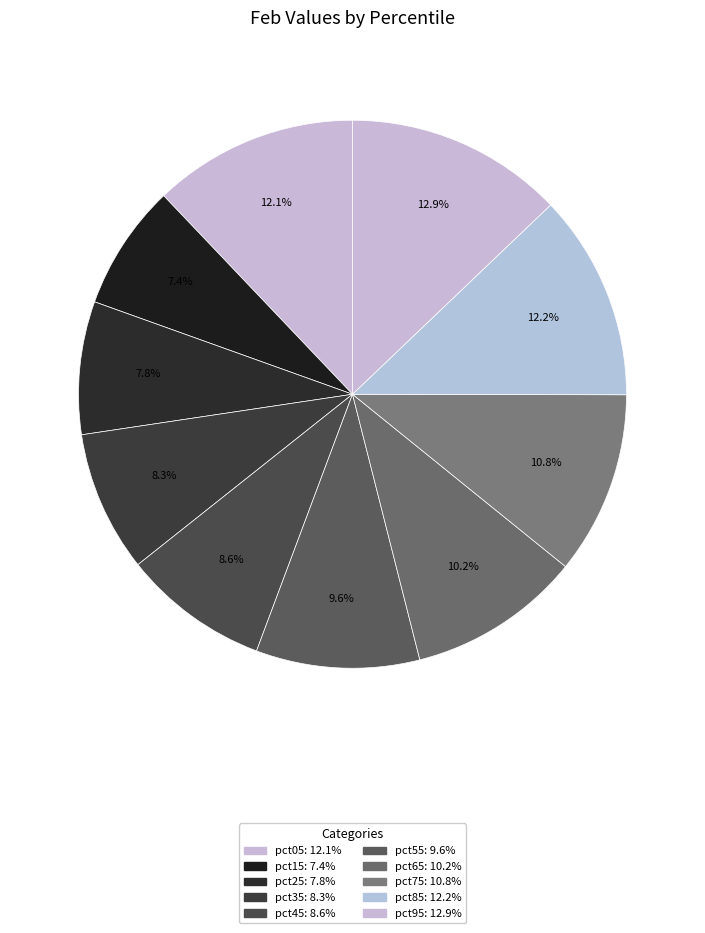

The pct15 slice represents 7% of the pie. True or false?

True